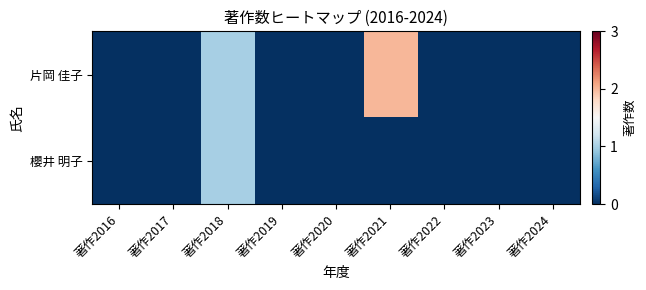

Rank the series by their maximum value, from lowest to highest.

櫻井 明子, 片岡 佳子